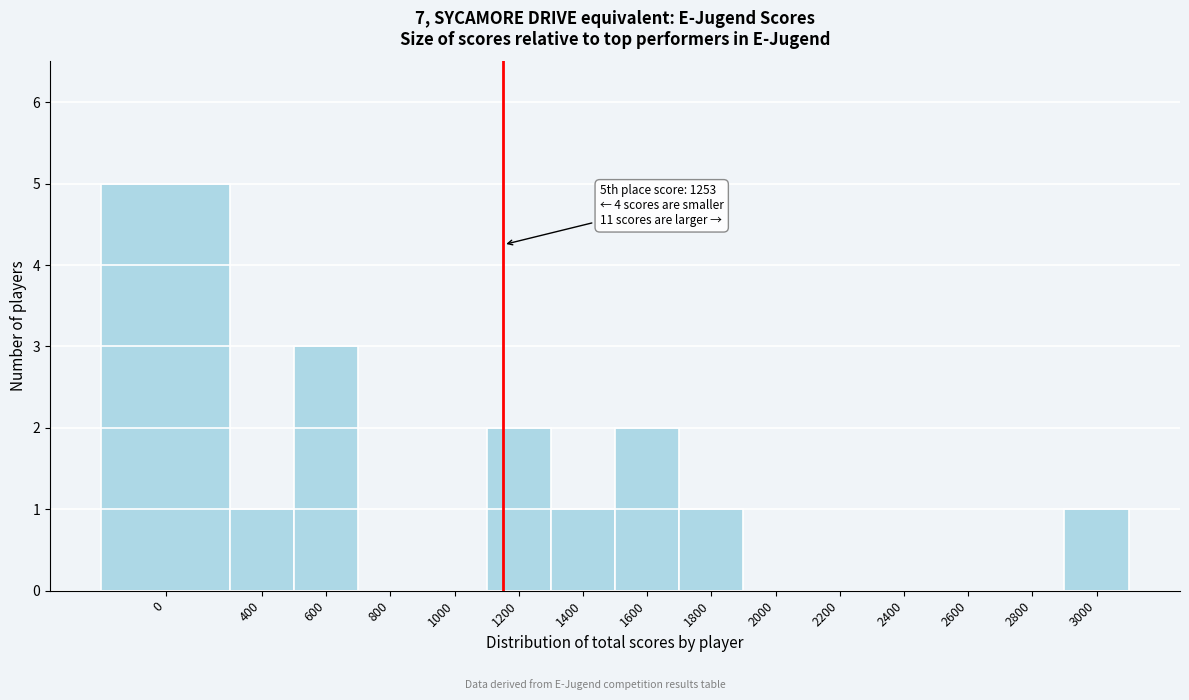

Reading right to left, extract all data points from this chart.

3000=1	2800=0	2600=0	2400=0	2200=0	2000=0	1800=1	1600=2	1400=1	1200=2	1000=0	800=0	600=3	400=1	0=5